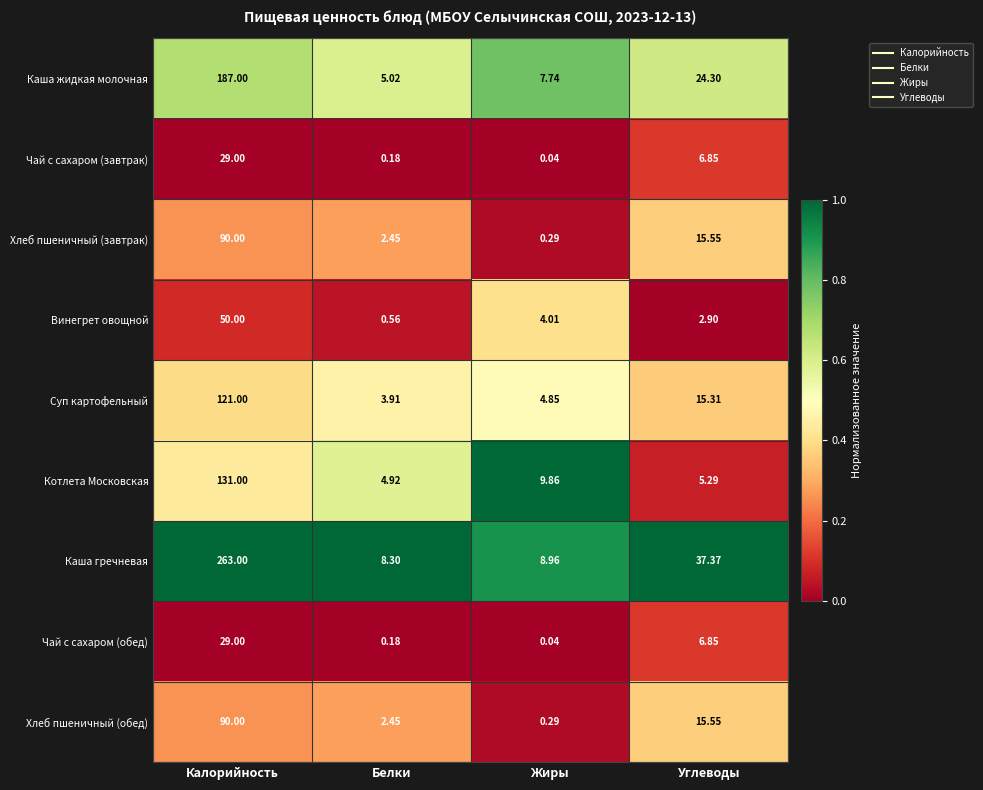

At which category is the sum across all series the highest?

Калорийность